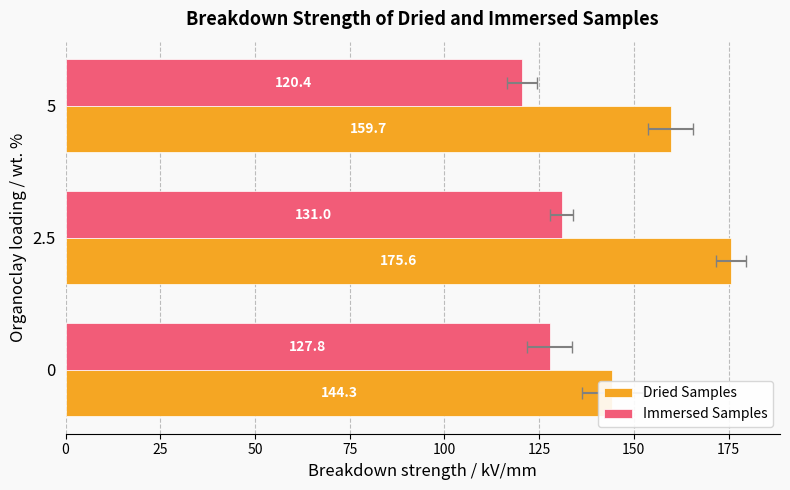

Between 2.5 and 5, which series saw the biggest shift?

Dried Samples